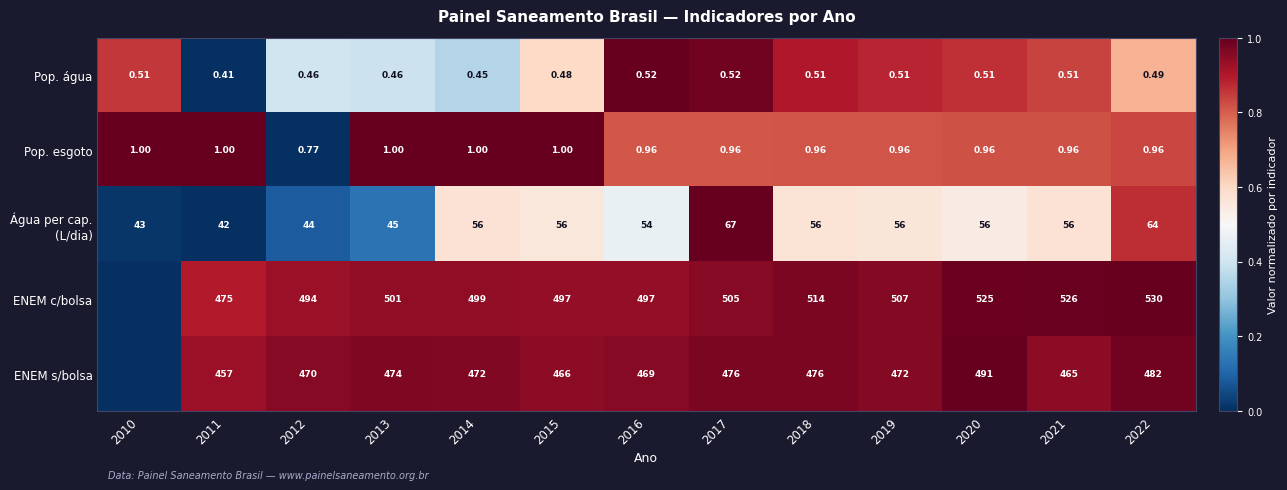

Between 2014 and 2022, which series saw the biggest shift?

ENEM c/bolsa